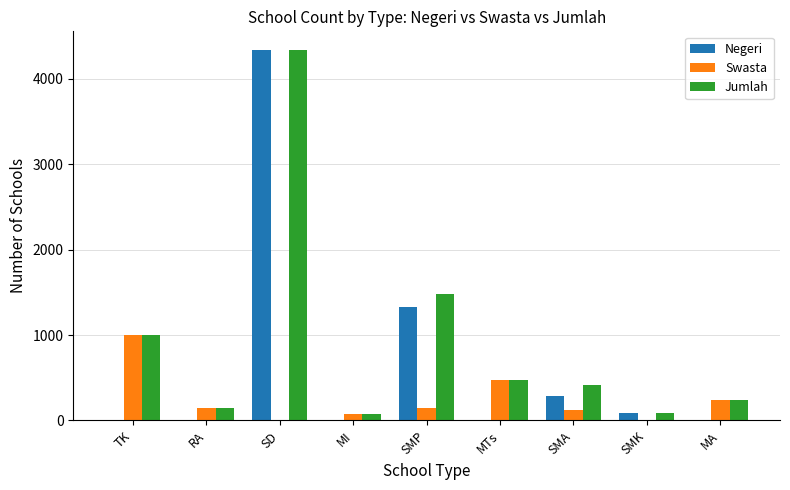

How many values in the Negeri series exceed 0?

4